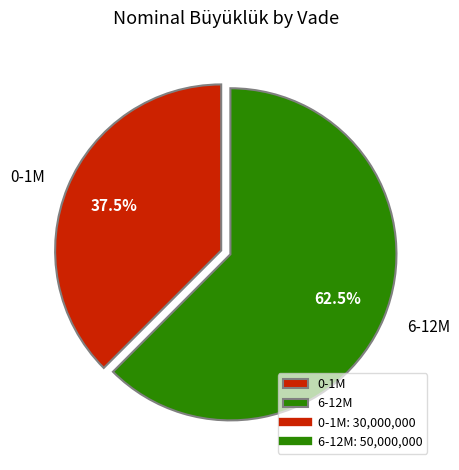

How many segments does this pie chart have?

2